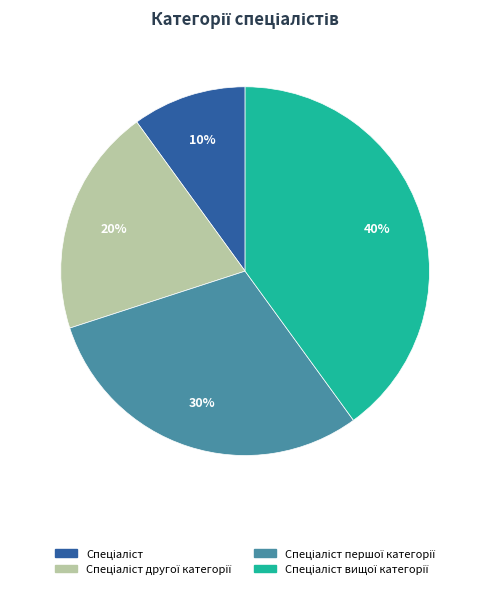

Is there a majority slice in this chart?

No